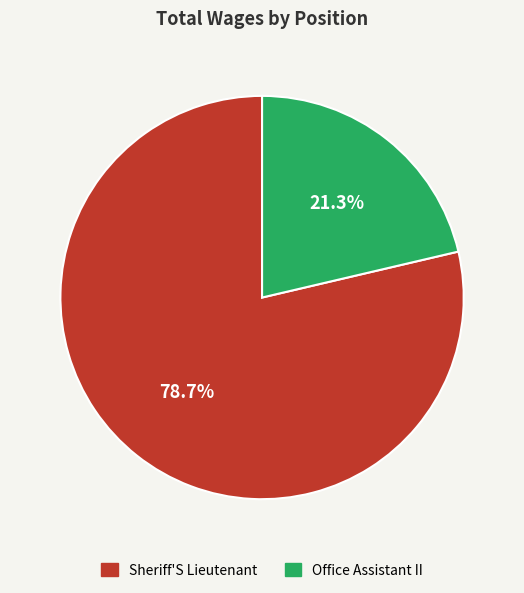

Count the number of slices in the pie.

2